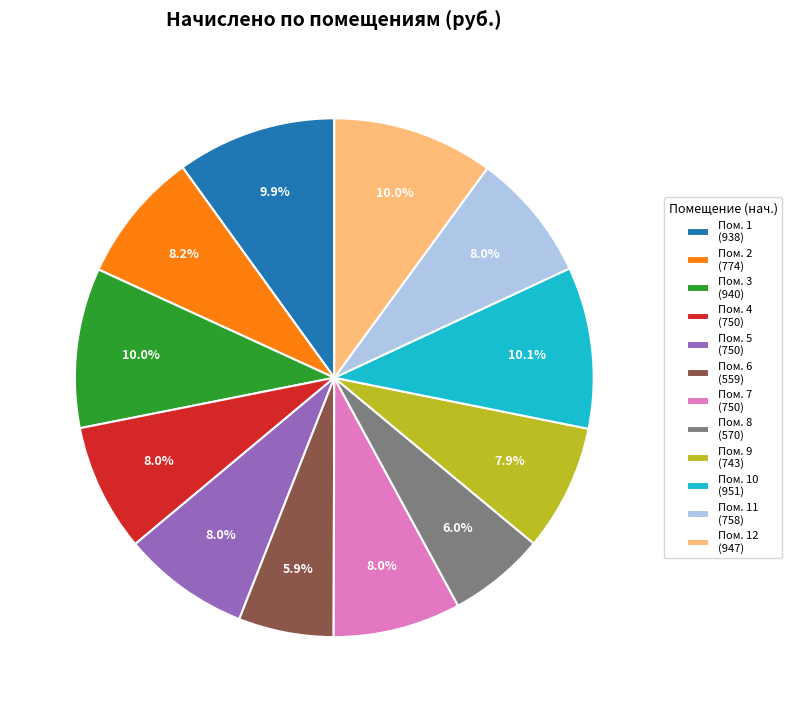

What is the ratio of the value at Пом. 1 (938) to the value at Пом. 11 (758)?

1.2